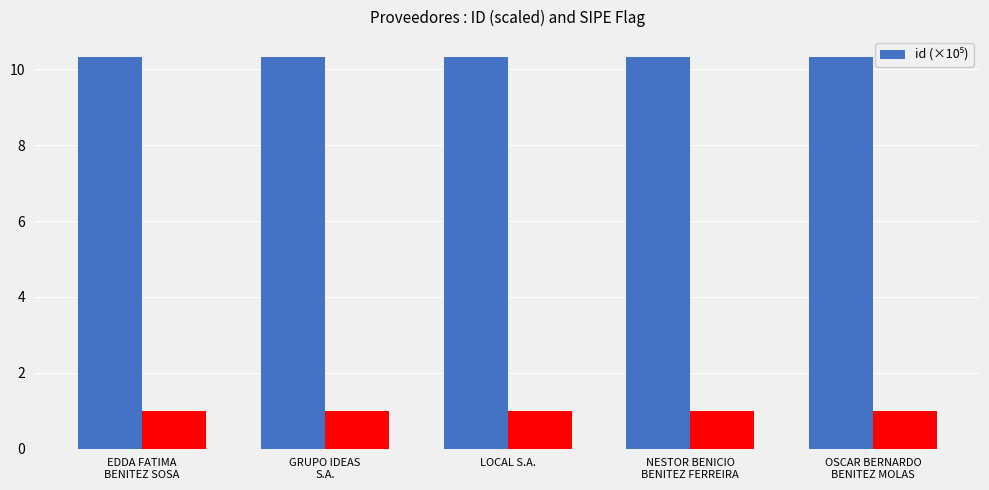

True or false: the data shows 10.3 at GRUPO IDEAS
S.A..

True